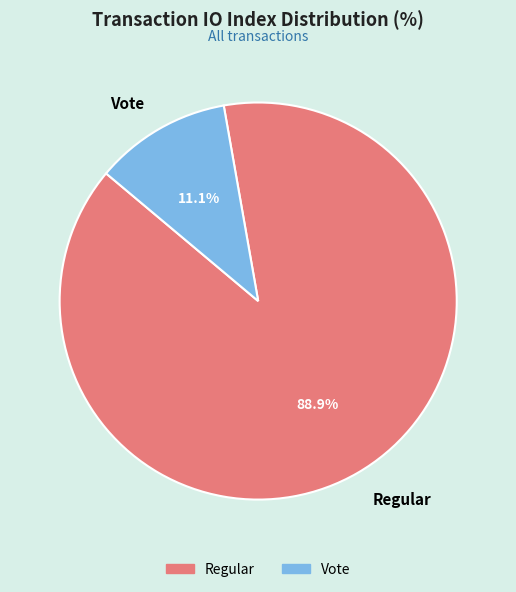

Which category has the biggest portion of the pie?

Regular